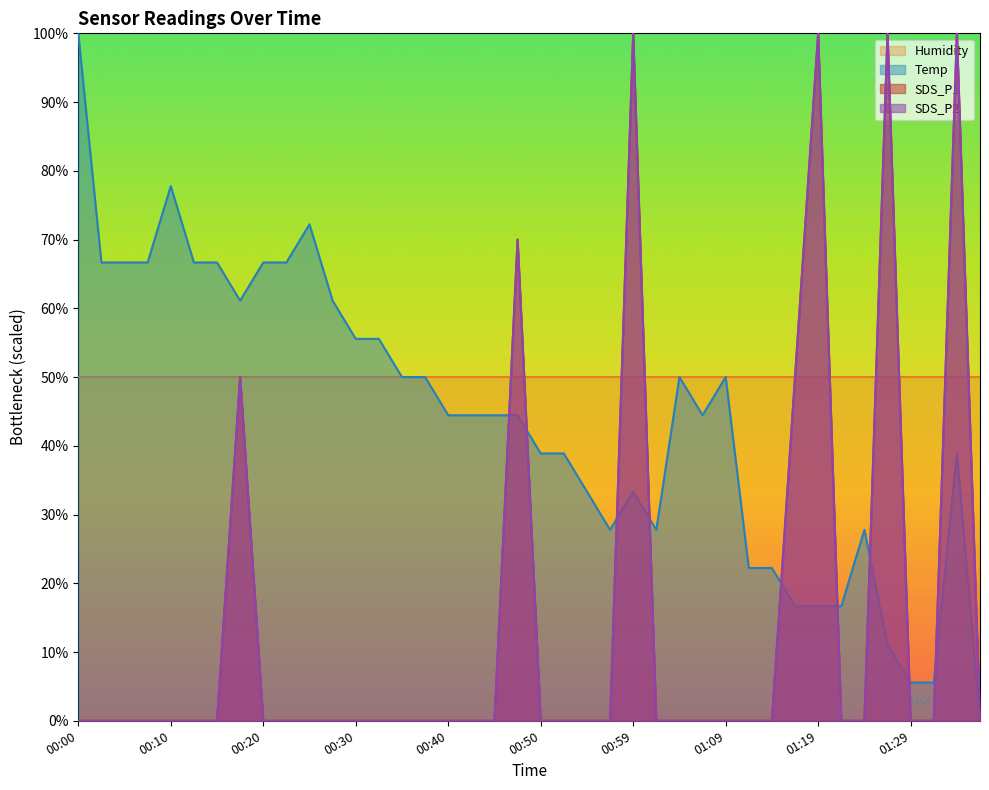

How many data points in SDS_P2 are above 0?

7